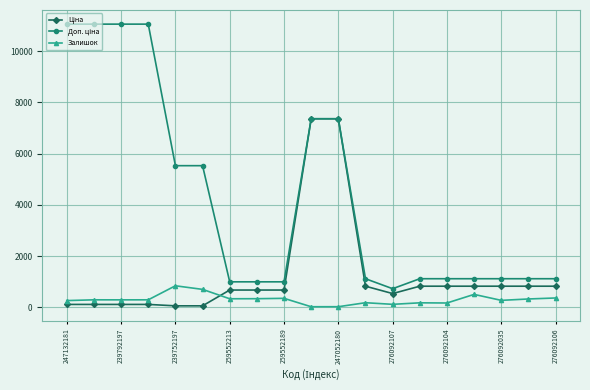

True or false: Залишок has more than 1 interior local peaks.

True